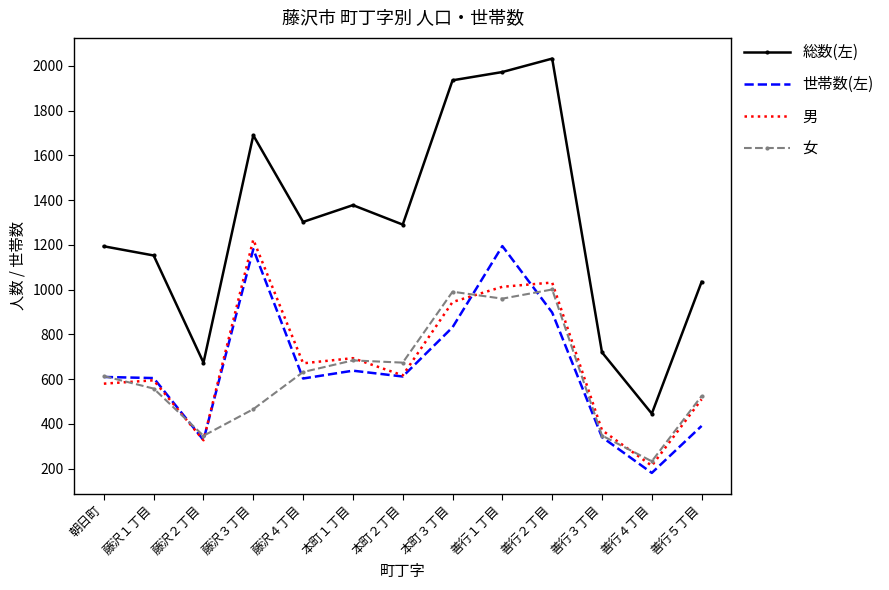

What is the average value of the 男 series?

676